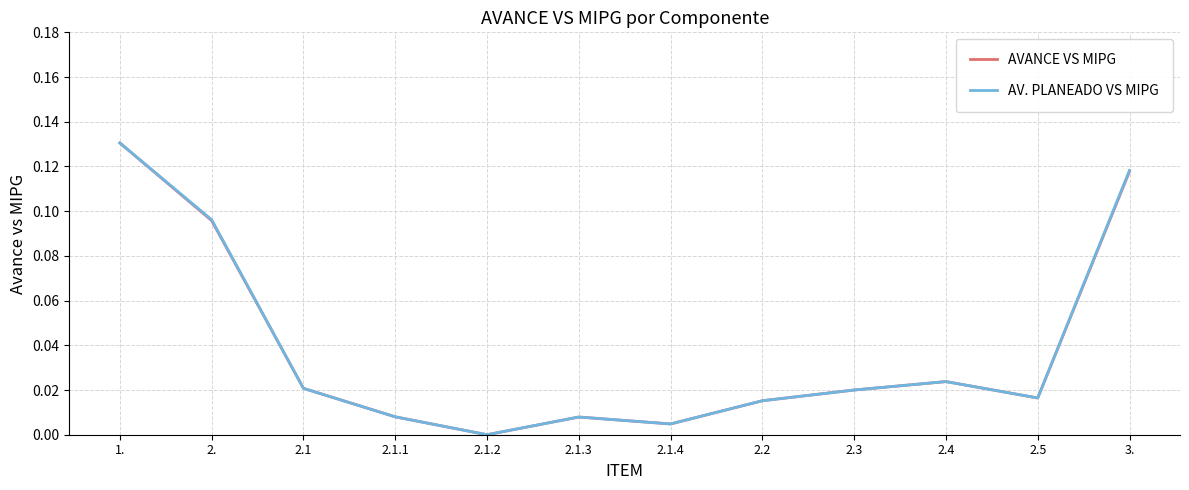

Which category has the lowest value across all series?

2.1.2